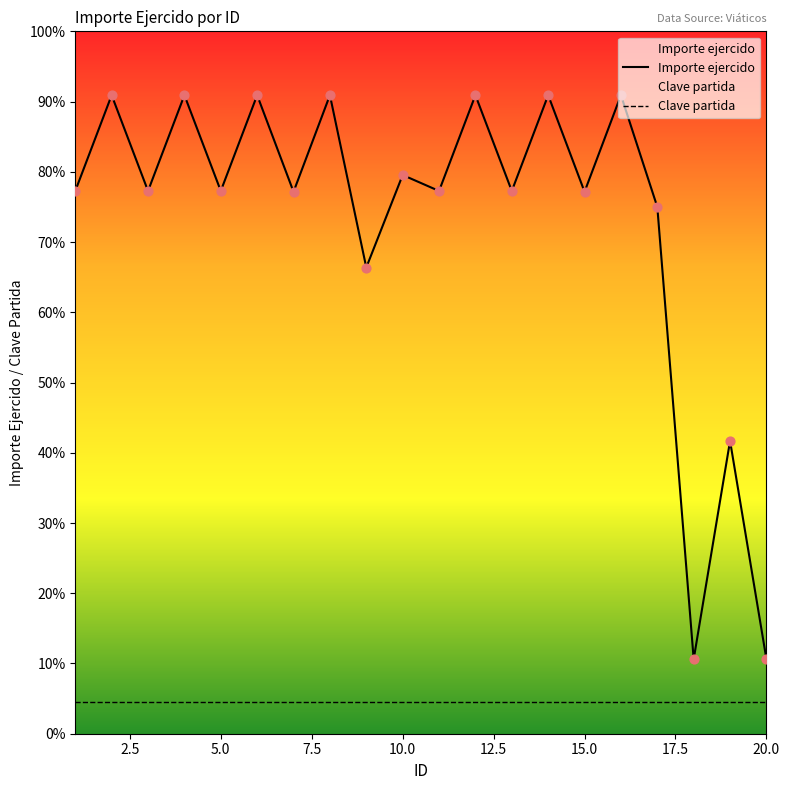

What is the ratio of the value at 1 to the value at 12?

0.8